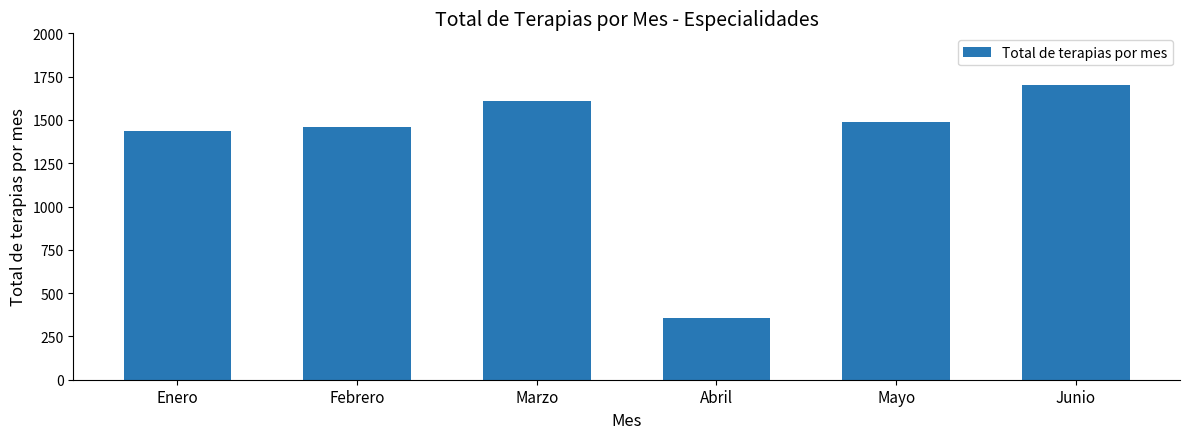

How many categories are shown in the chart?

6